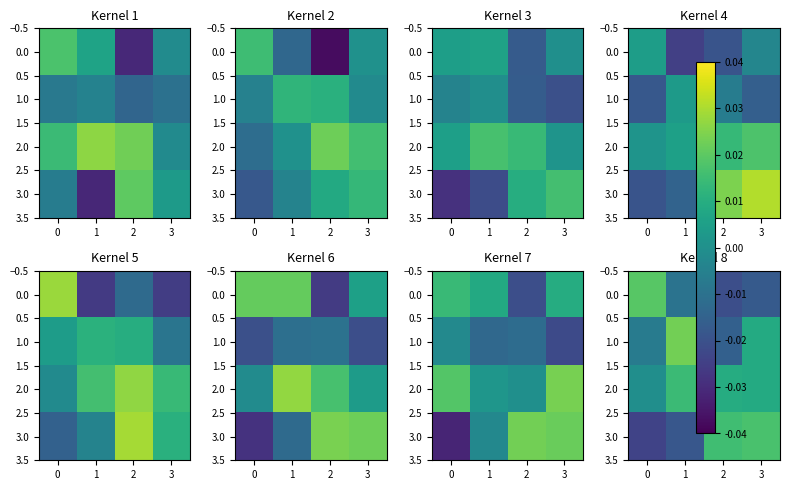

Is it true that row_2 equals 0.0 at 0?

False